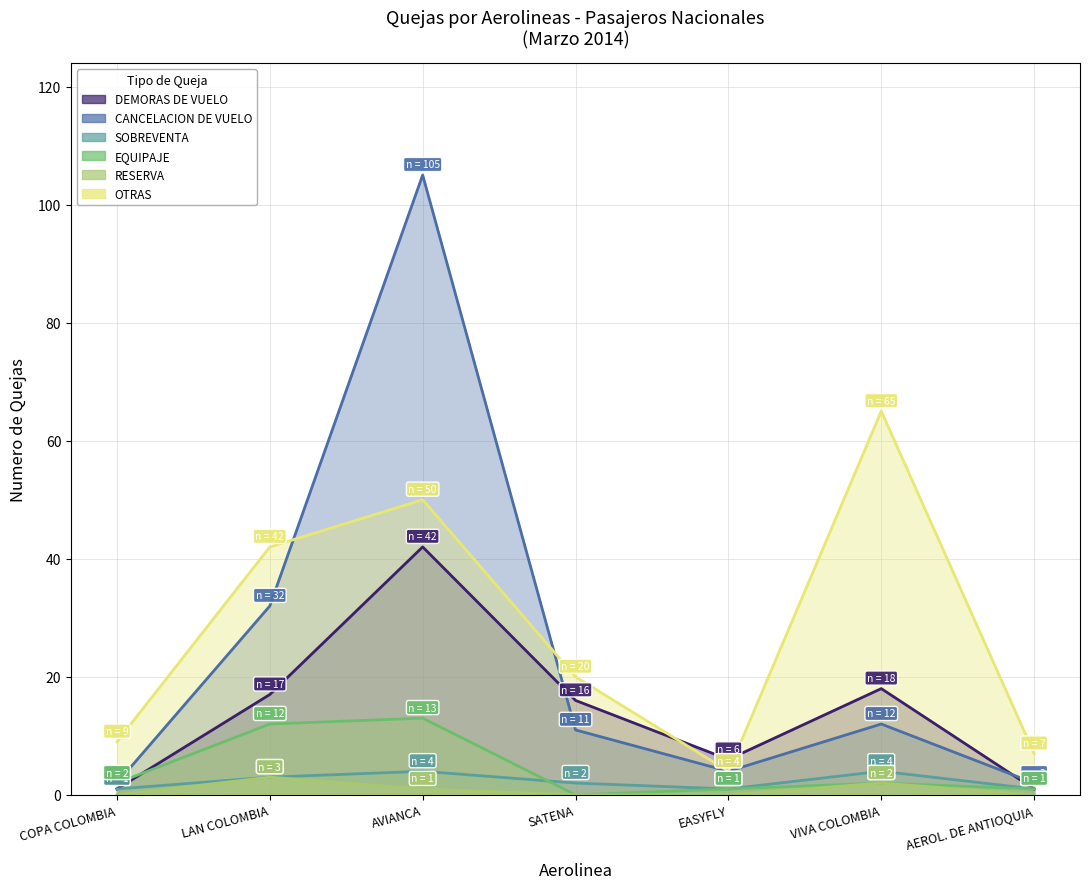

True or false: RESERVA has more than 2 interior local peaks.

False